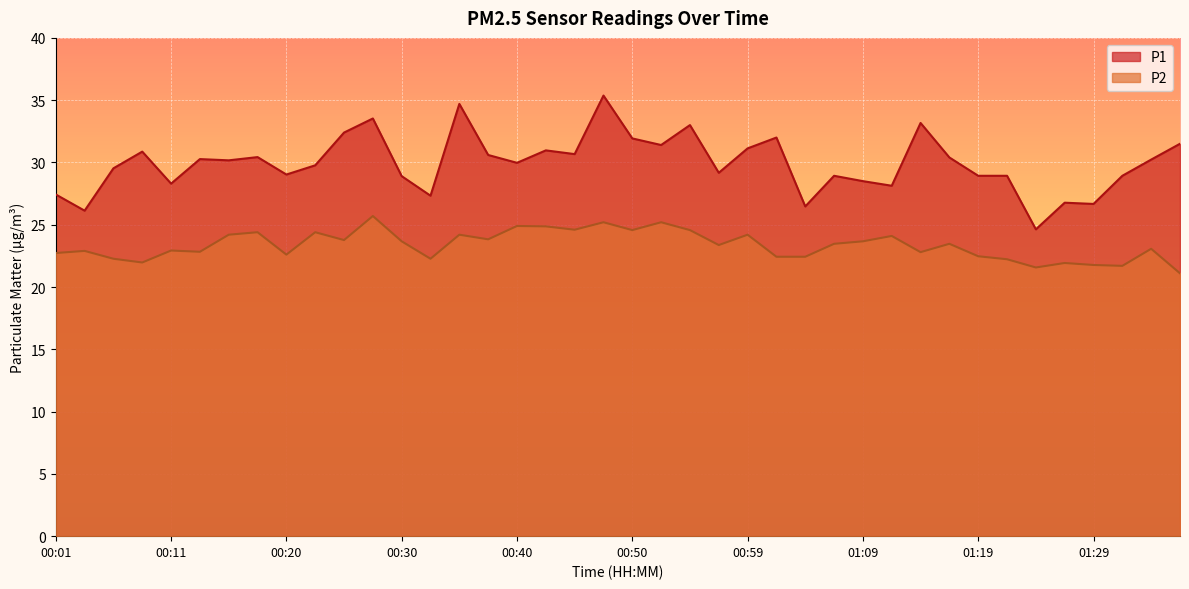

Reading left to right, what are all the values shown in this chart?

P1: 00:01=27.4	00:03=26.1	00:06=29.5	00:08=30.9	00:11=28.3	00:13=30.3	00:16=30.2	00:18=30.4	00:20=29.0	00:23=29.8	00:25=32.4	00:28=33.5	00:30=28.9	00:33=27.3	00:35=34.7	00:38=30.6	00:40=30.0	00:42=31.0	00:45=30.7	00:47=35.4	00:50=31.9	00:52=31.4	00:55=33.0	00:57=29.2	00:59=31.1	01:02=32.0	01:04=26.5	01:07=28.9	01:09=28.5	01:12=28.1	01:14=33.2	01:16=30.4	01:19=28.9	01:21=28.9	01:24=24.6	01:26=26.8	01:29=26.7	01:31=28.9	01:33=30.2	01:36=31.5
P2: 00:01=22.7	00:03=22.9	00:06=22.3	00:08=22.0	00:11=22.9	00:13=22.8	00:16=24.2	00:18=24.4	00:20=22.6	00:23=24.4	00:25=23.8	00:28=25.7	00:30=23.7	00:33=22.3	00:35=24.2	00:38=23.8	00:40=24.9	00:42=24.9	00:45=24.6	00:47=25.2	00:50=24.6	00:52=25.2	00:55=24.6	00:57=23.4	00:59=24.2	01:02=22.4	01:04=22.4	01:07=23.5	01:09=23.7	01:12=24.1	01:14=22.8	01:16=23.5	01:19=22.5	01:21=22.2	01:24=21.6	01:26=21.9	01:29=21.8	01:31=21.7	01:33=23.1	01:36=21.1